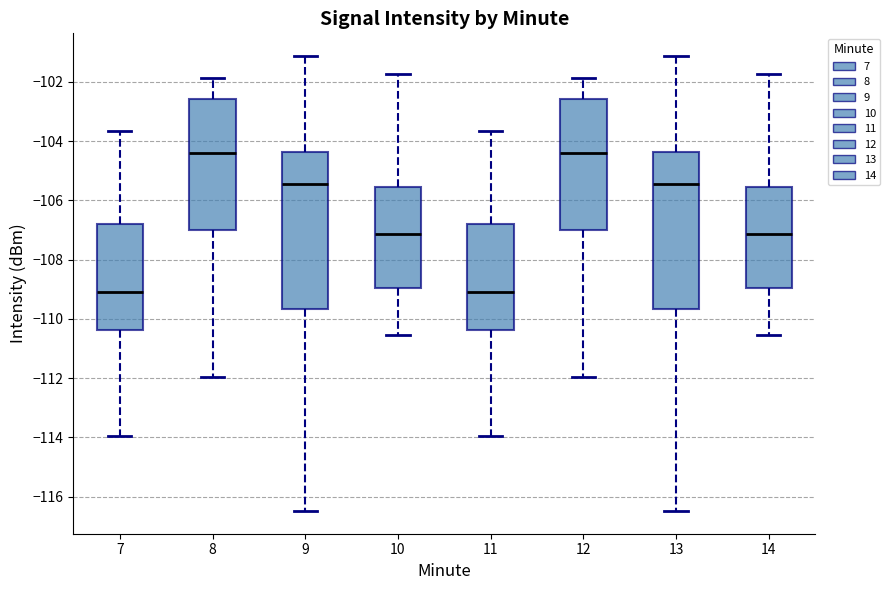

Where does the lower whisker of the box at x = 8 end on the y-axis? The values are not printed on the chart, so give them approximately, as read against the axis.

-112.0